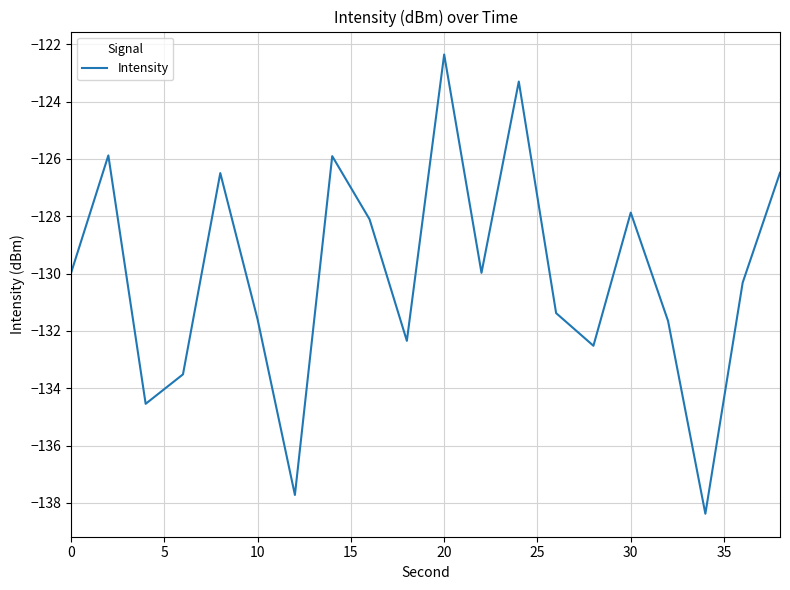

How many lines are shown in the chart?

1